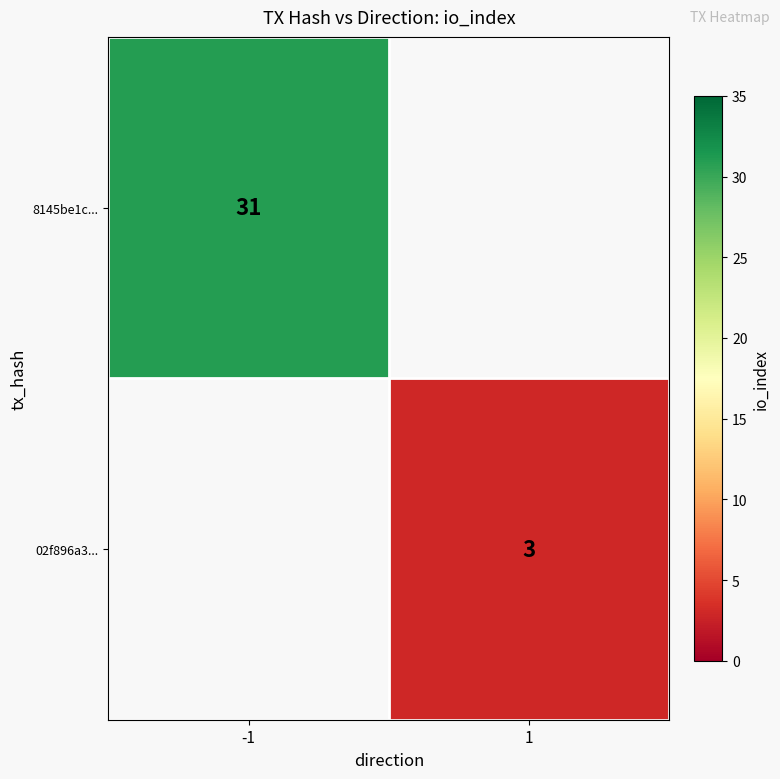

Is it true that 8145be1c... equals 54 at -1?

False